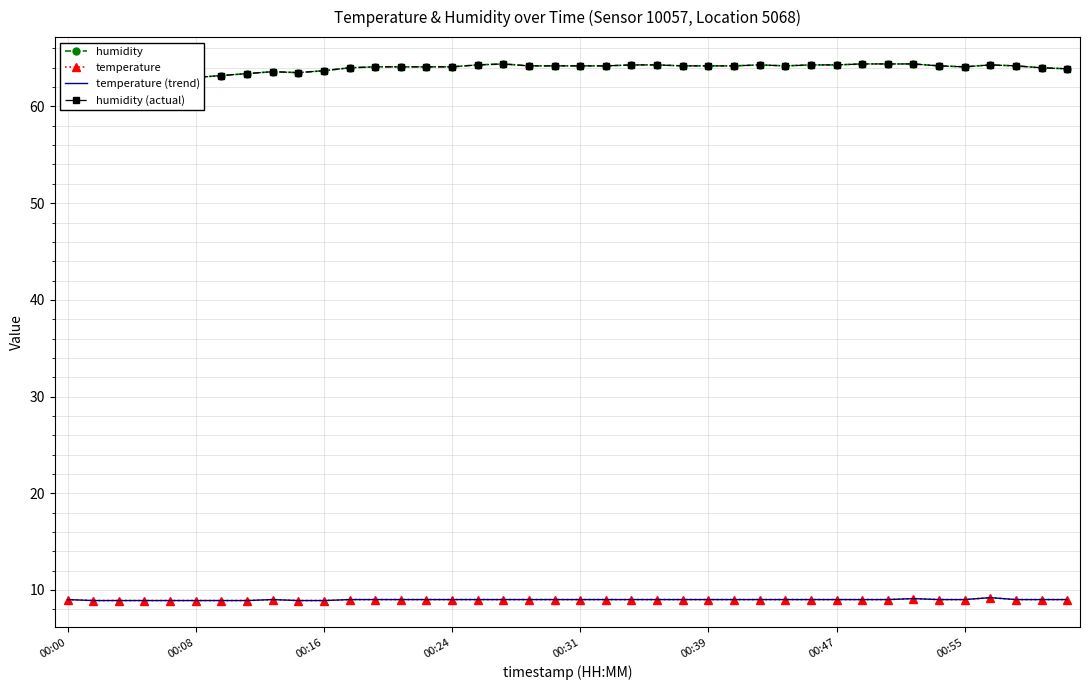

The humidity (actual) series shows 35.3 at 00:31. True or false?

False